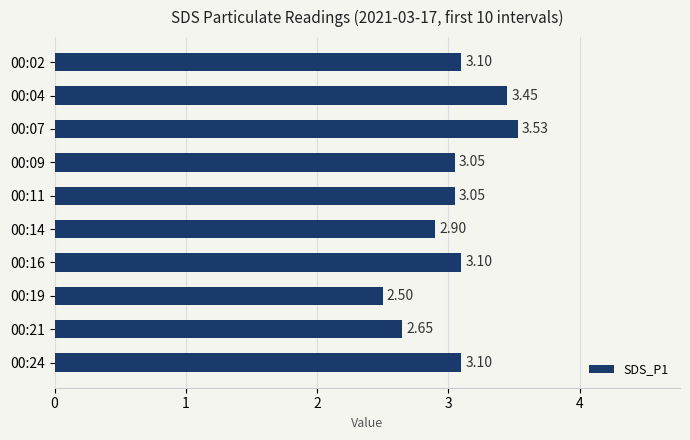

What is the ratio of the value at 00:14 to the value at 00:11?

1.0